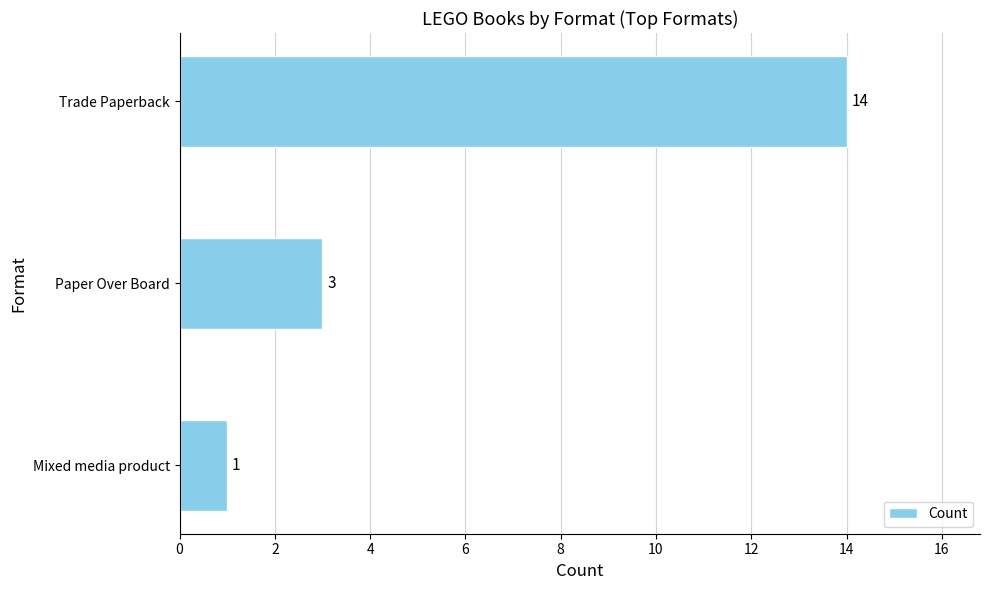

At which label is the value closest to 7?

Paper Over Board